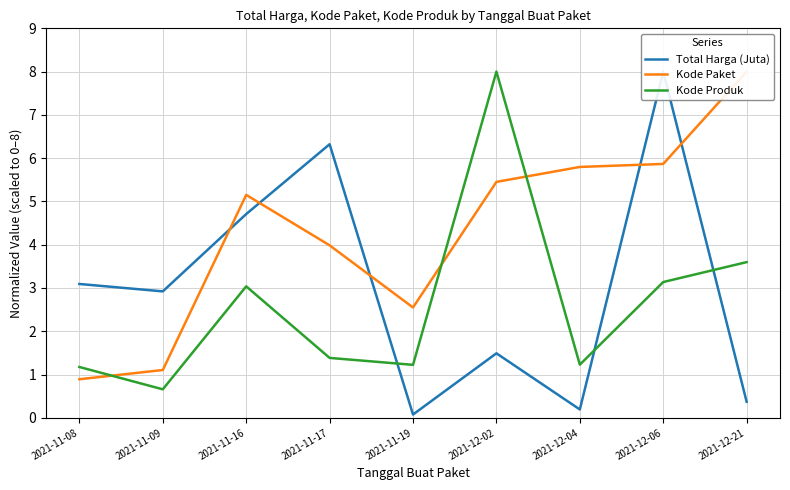

How many lines are shown in the chart?

3